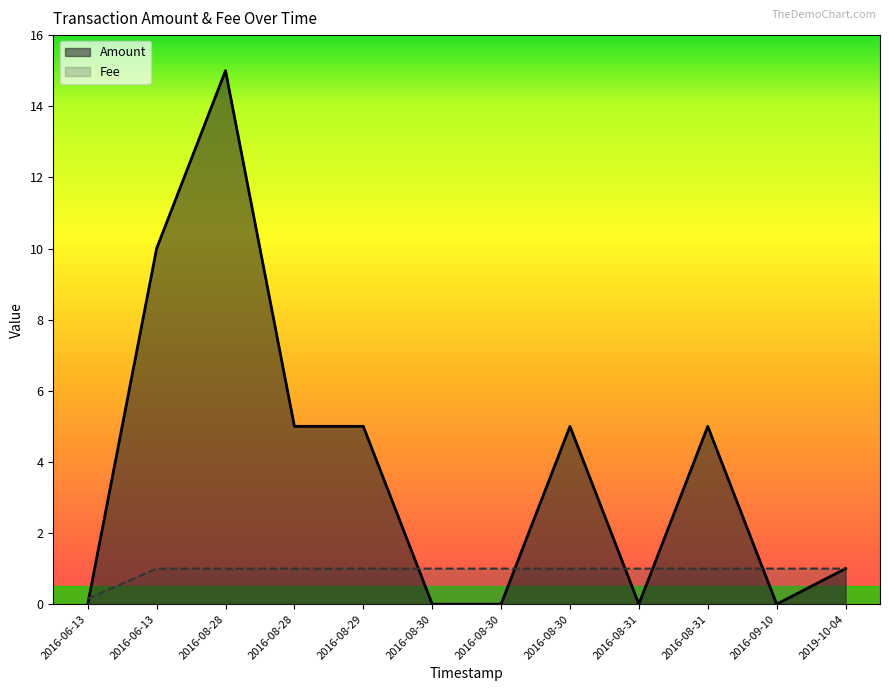

Which series has the largest total across all categories?

Amount